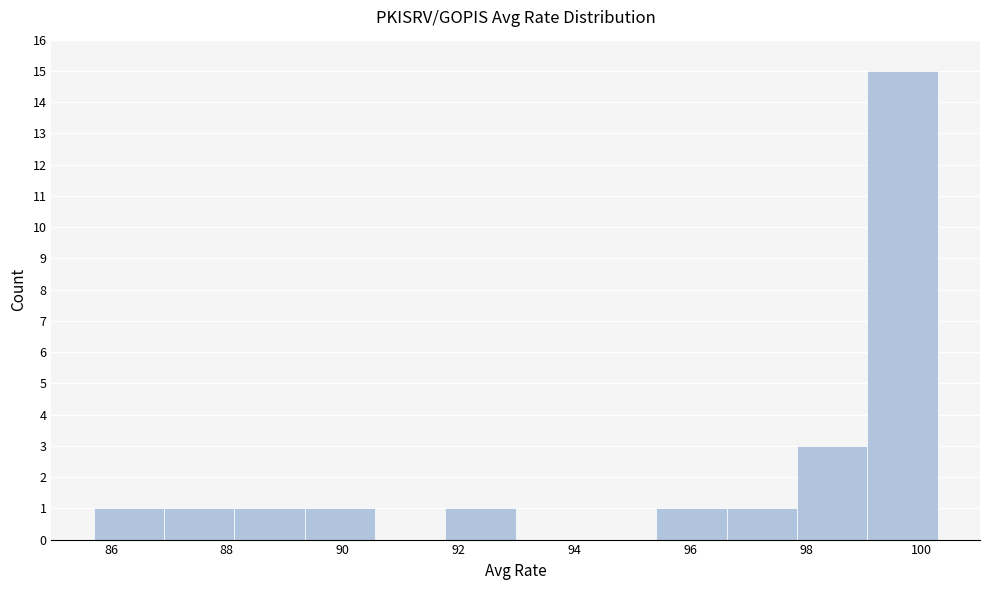

Over which range of the x-axis is the bar tallest?

99.0 to 100.2